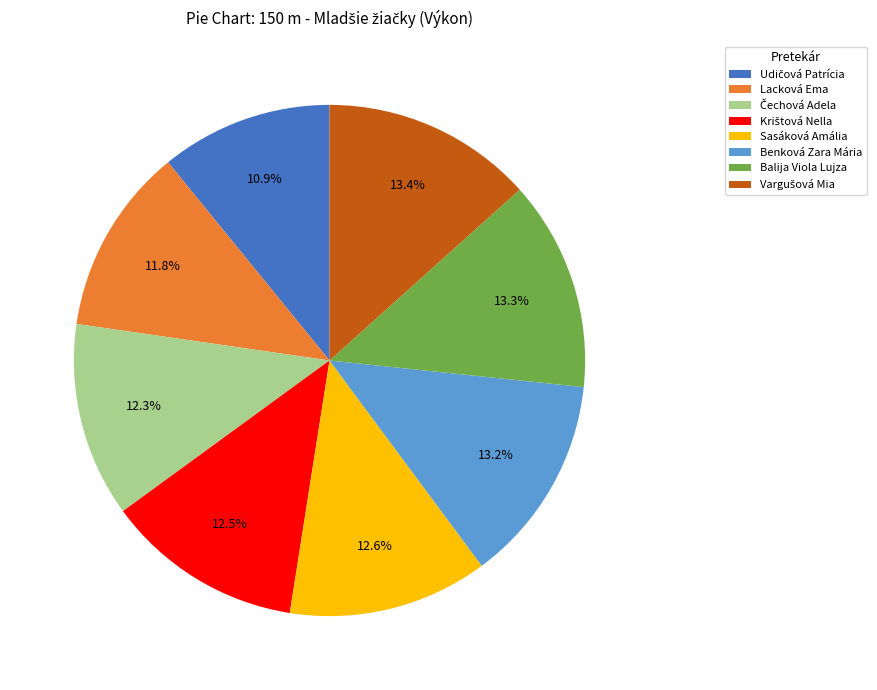

What percentage is NOT represented by Balija Viola Lujza?

86.7%